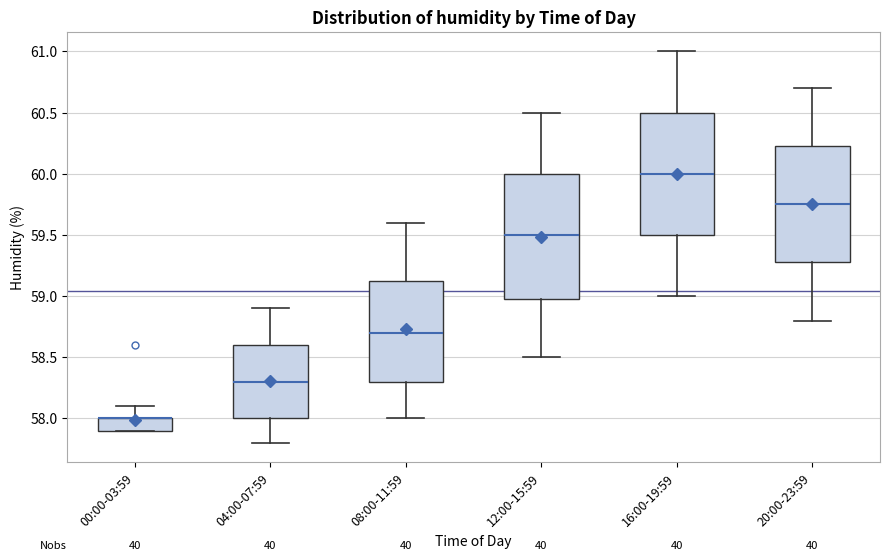

Reading left to right, transcribe this box plot: for each box, give where its median line is, the range the box spans, and where its two whiskers end, as read against the y-axis. The values are not printed on the chart, so give them approximately, as read against the axis.

00:00-03:59: median 58.00 (drawn on the box's upper edge), box 57.90 to 58.00, whiskers 57.90 to 58.10
04:00-07:59: median 58.30, box 58.00 to 58.60, whiskers 57.80 to 58.90
08:00-11:59: median 58.70, box 58.30 to 59.15, whiskers 58.00 to 59.60
12:00-15:59: median 59.50, box 59.00 to 60.00, whiskers 58.50 to 60.50
16:00-19:59: median 60.00, box 59.50 to 60.50, whiskers 59.00 to 61.00
20:00-23:59: median 59.75, box 59.30 to 60.25, whiskers 58.80 to 60.70